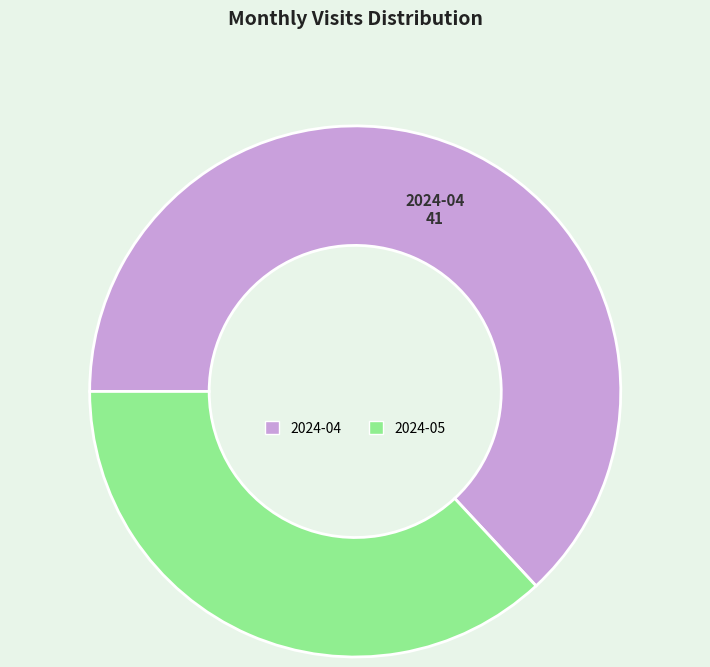

How many slices are in this pie chart?

2